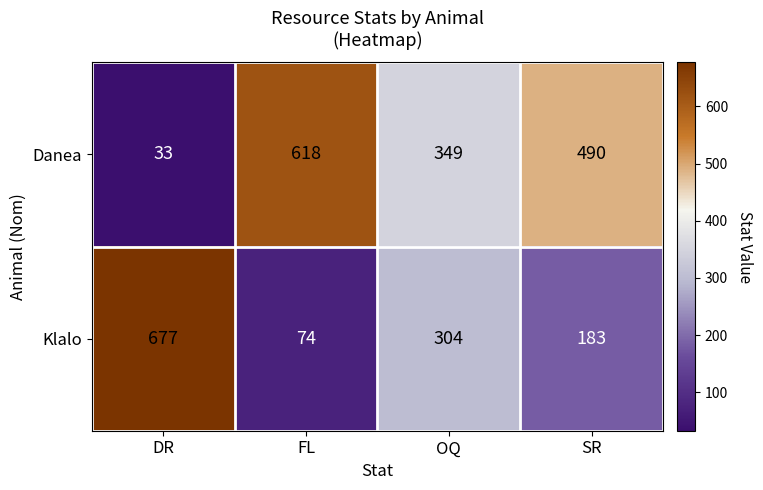

Where is Danea nearest to the value 325?

OQ